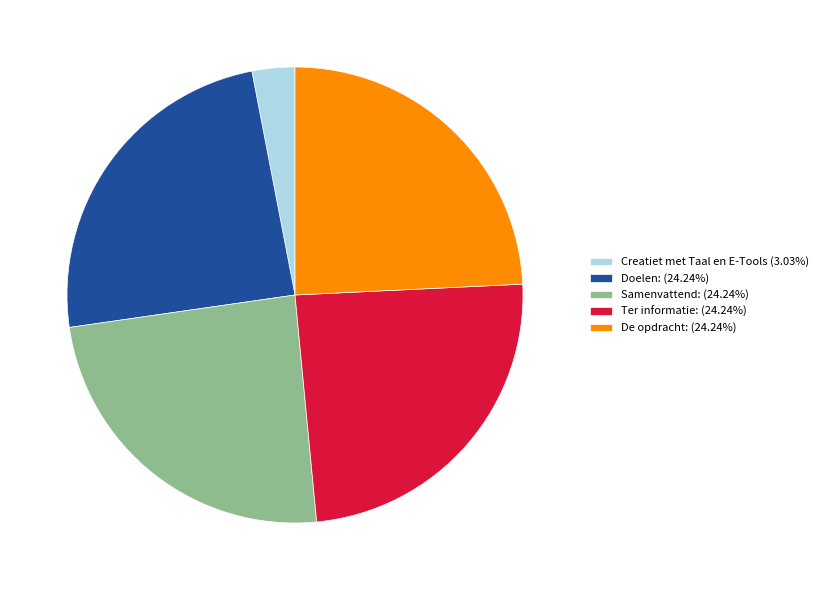

Count the number of slices in the pie.

5